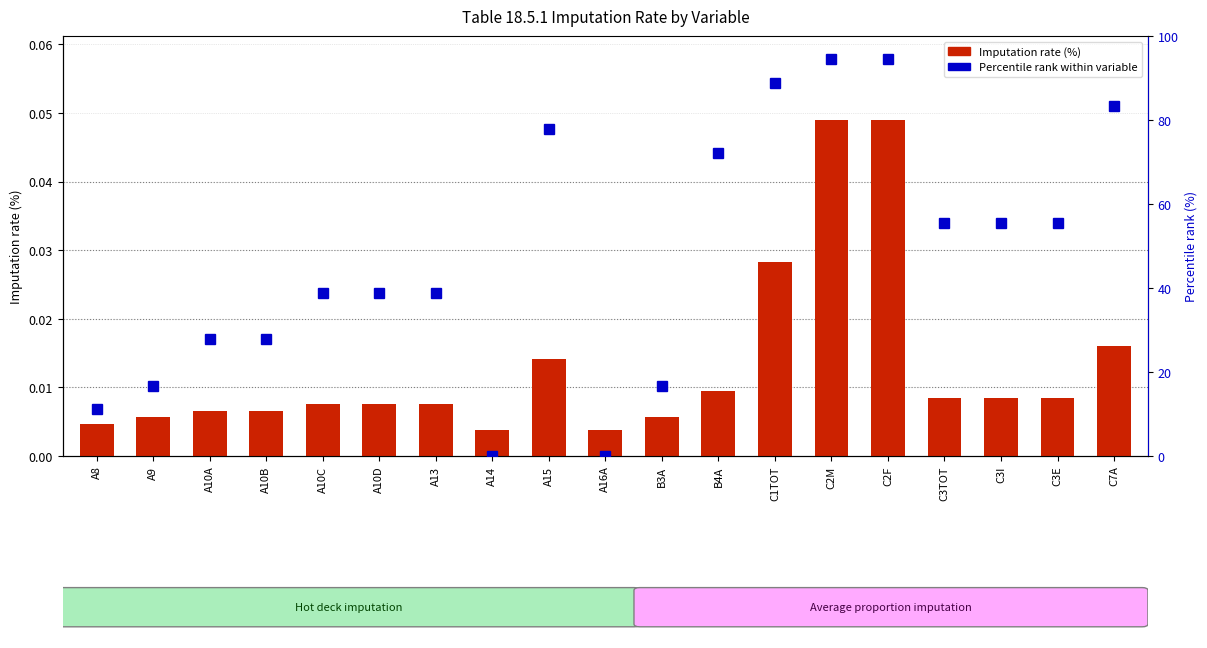

Is the value of Imputation rate (%) at A15 greater than the value of Percentile rank within variable at C7A?

No